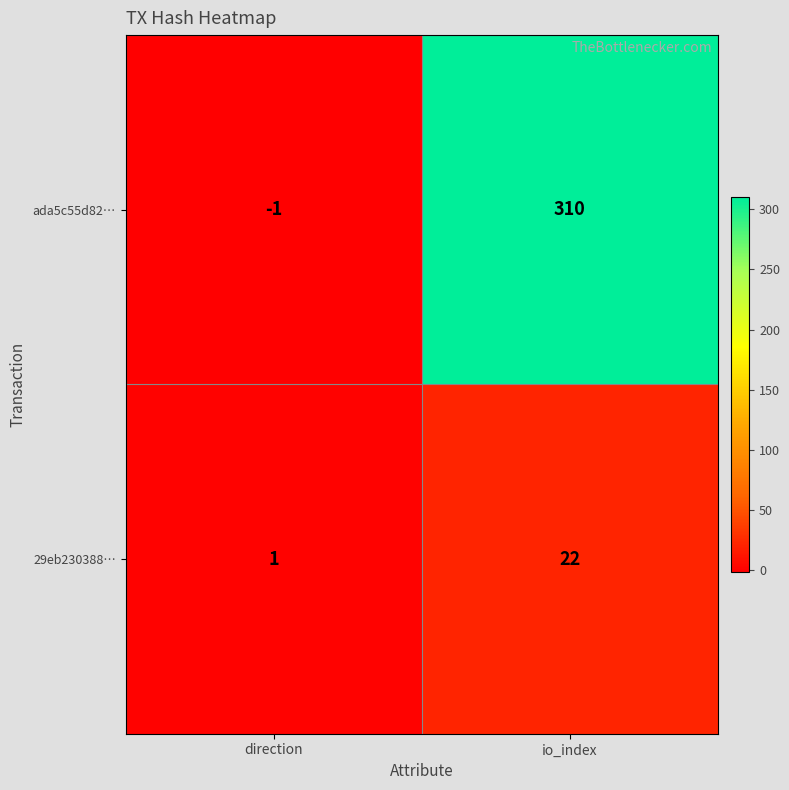

What is the total value across all series at io_index?

332